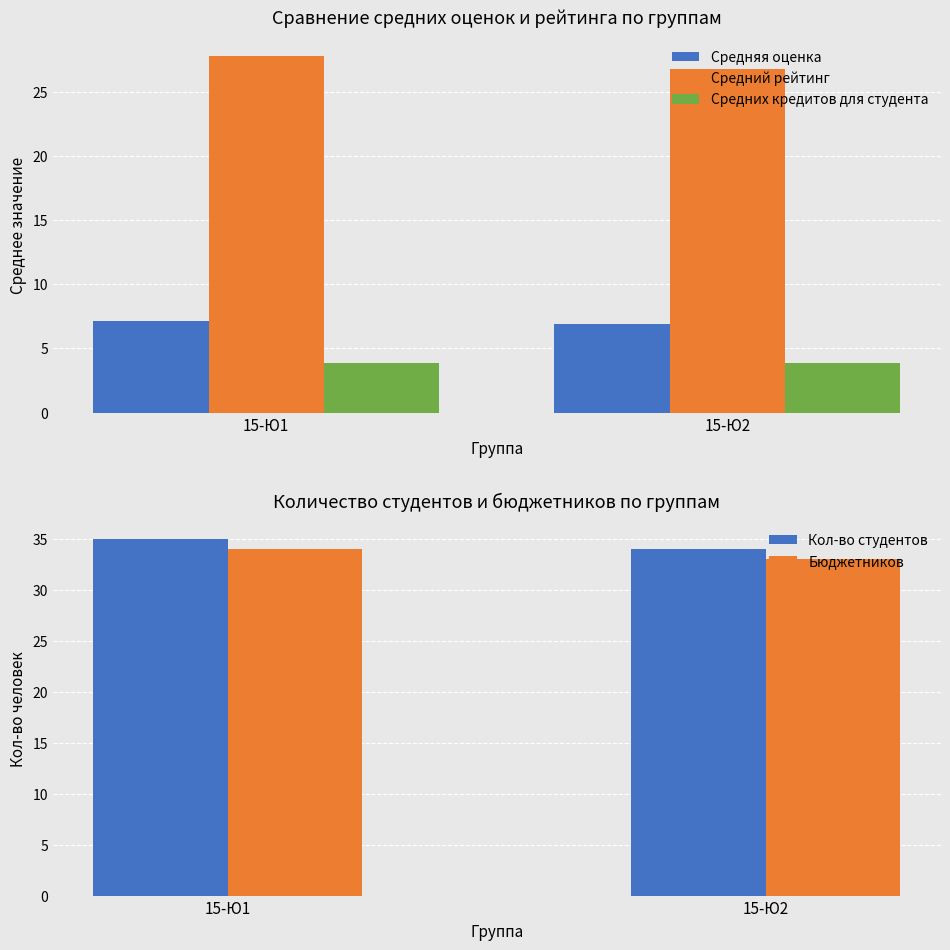

The value of Средних кредитов для студента at 15-Ю1 is 6.6. True or false?

False